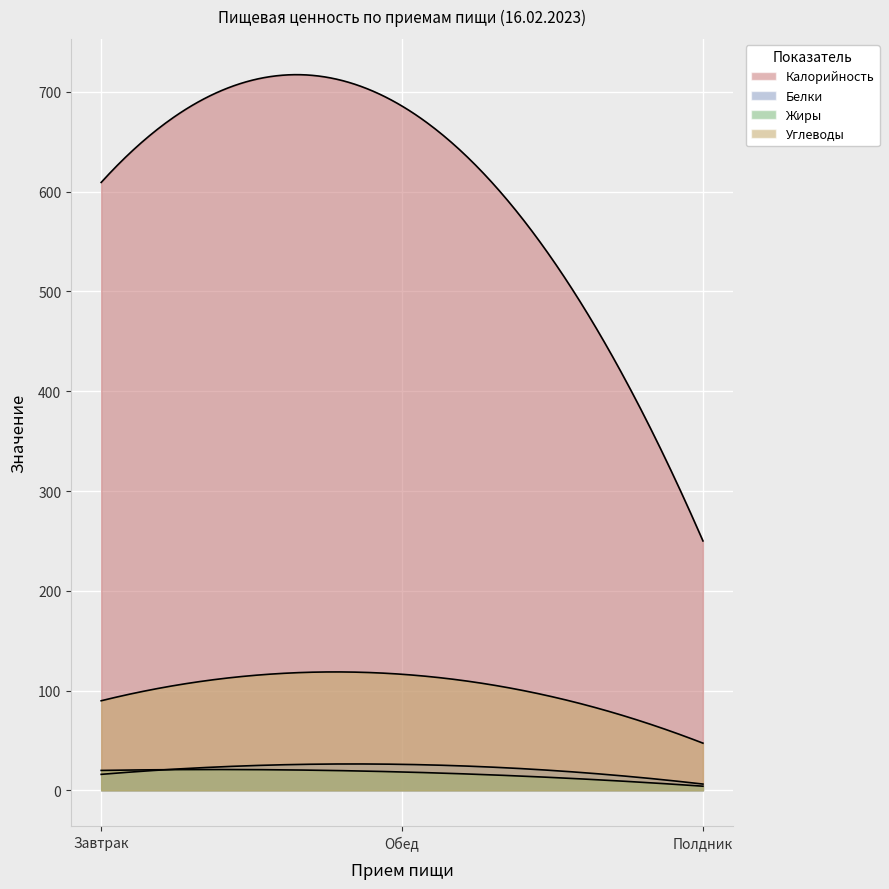

Which series has the largest total across all categories?

Калорийность